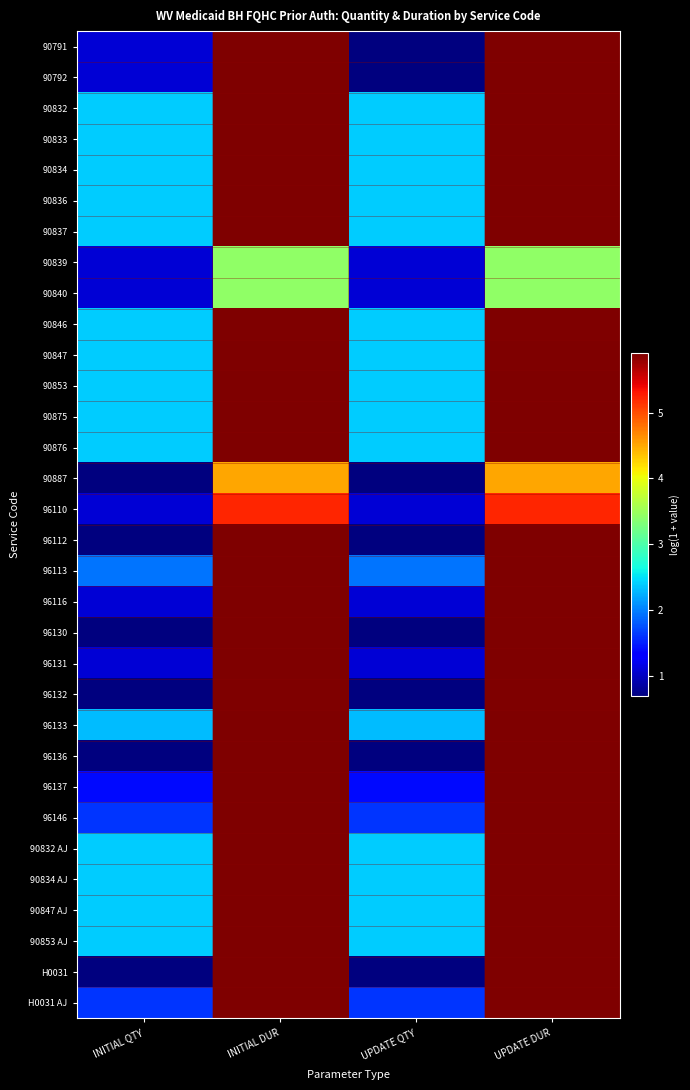

At how many categories does at least one series exceed 1?

4